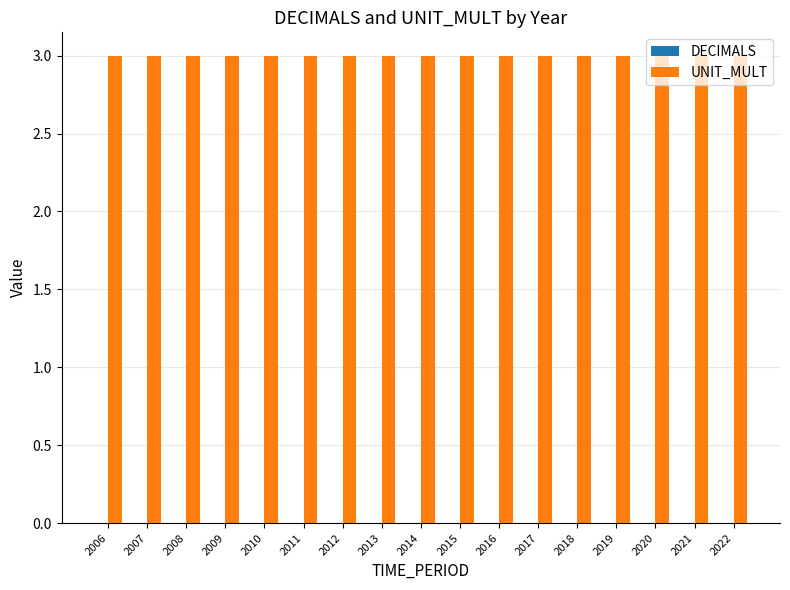

Which series has the widest spread of values?

DECIMALS